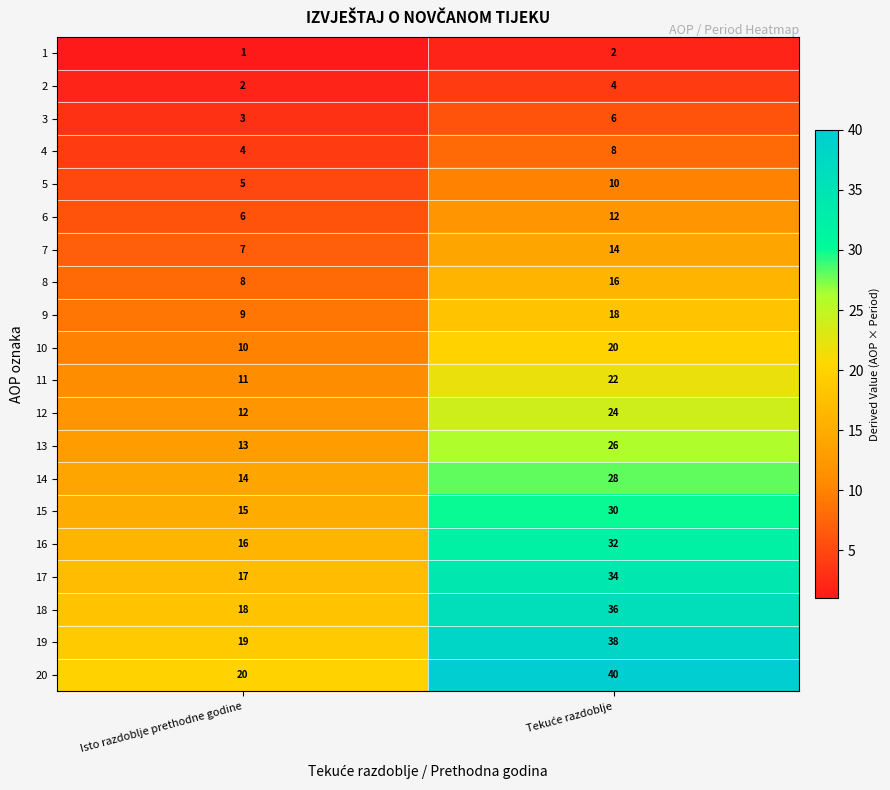

What is the spread (max minus min) of values at Isto razdoblje prethodne godine?

19